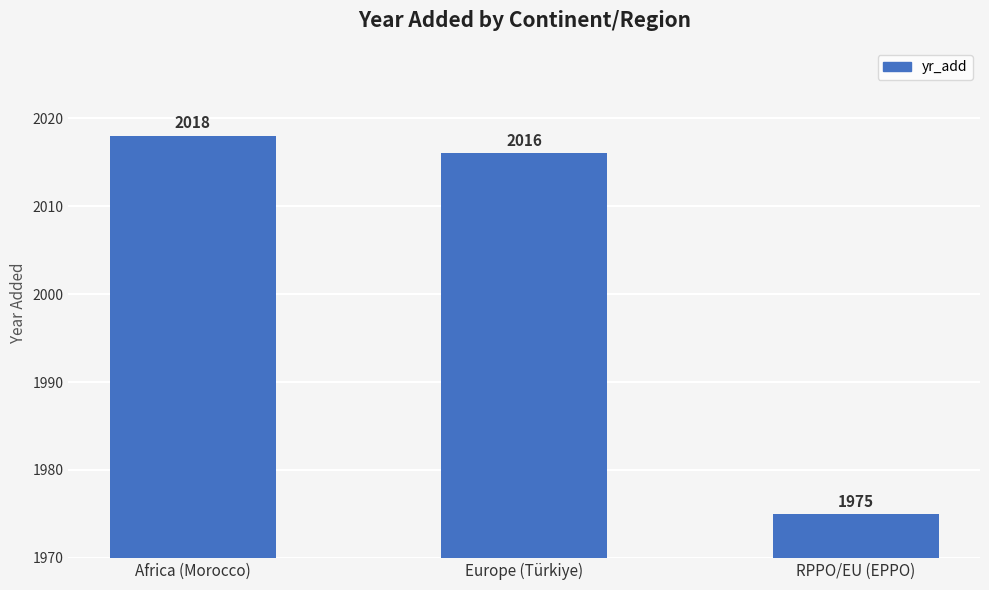

Rank the categories by value from lowest to highest.

RPPO/EU (EPPO), Europe (Türkiye), Africa (Morocco)